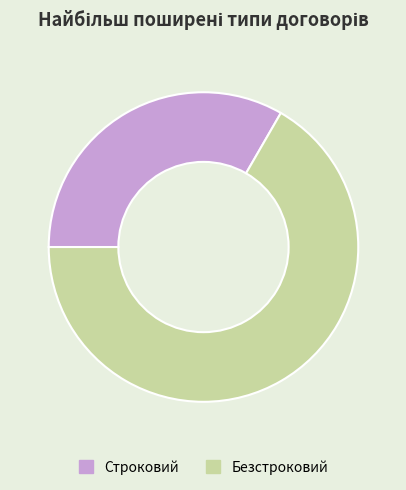

Does Безстроковий represent more than half of the total?

Yes